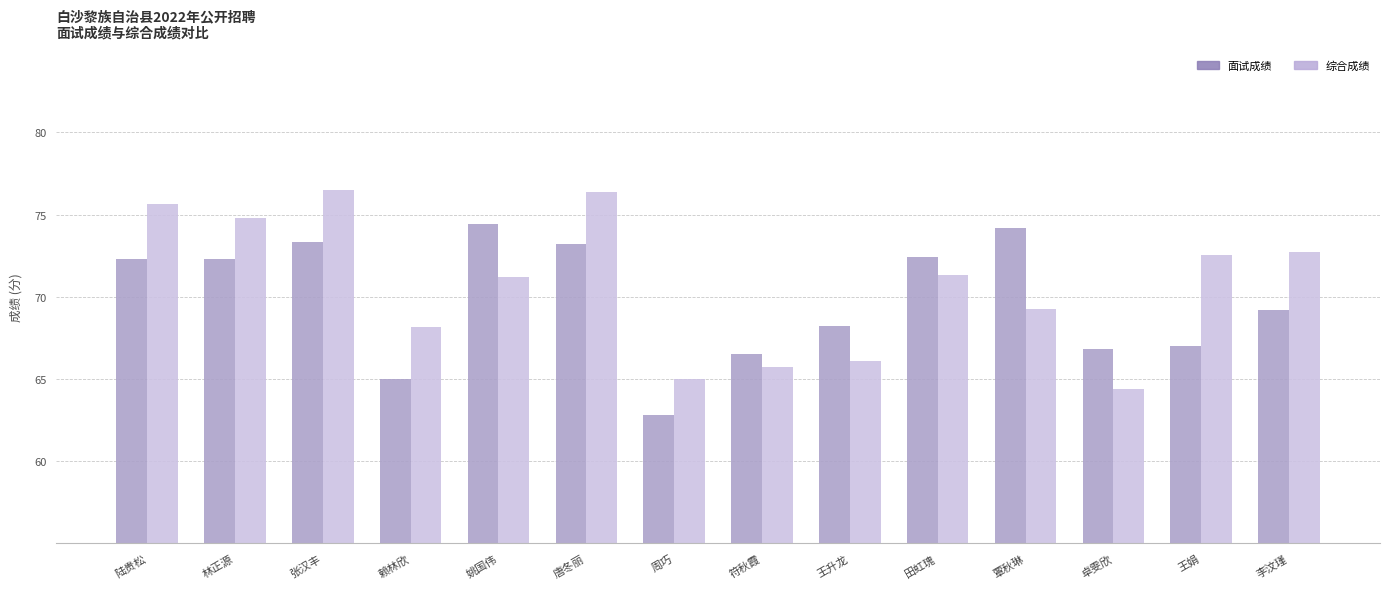

Is the value of 面试成绩 at 王娟 greater than the value of 综合成绩 at 林正源?

No